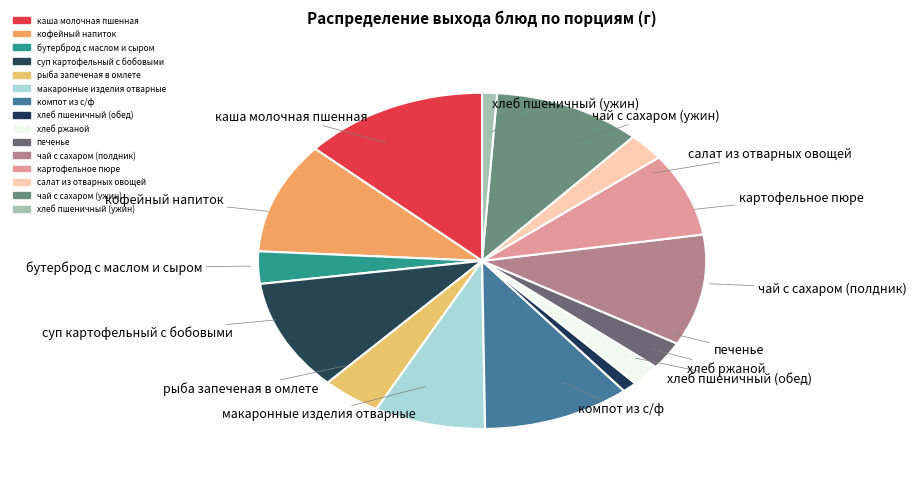

Count the number of slices in the pie.

15